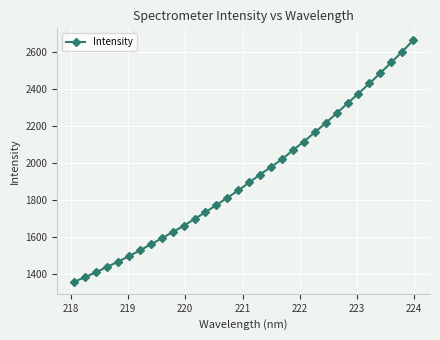

What is the difference between the maximum and minimum values?

1302.8